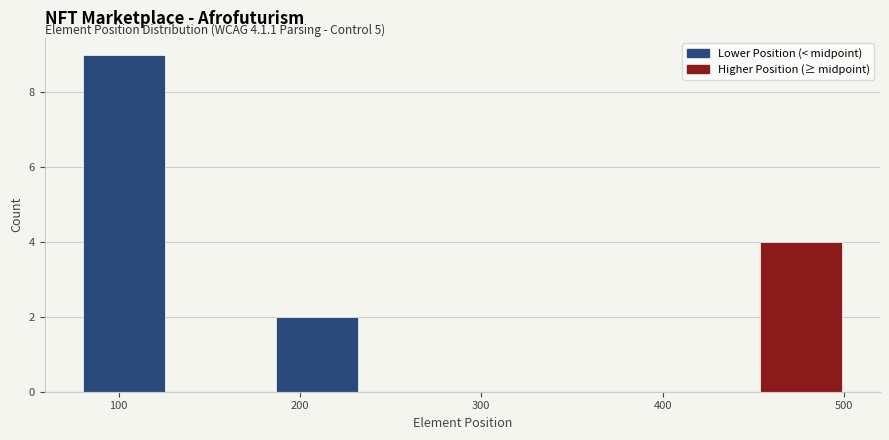

Which range on the x-axis has the tallest bar?

80 to 130